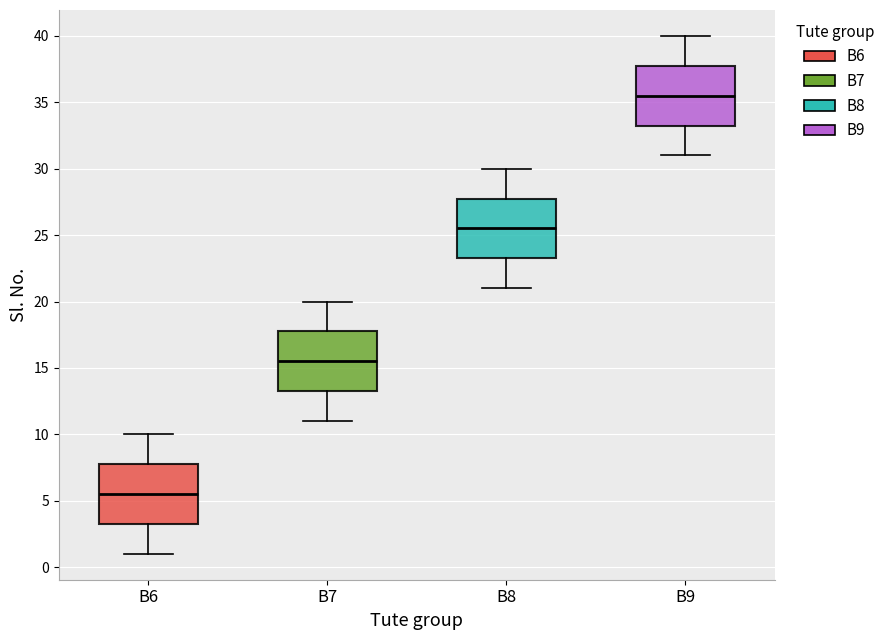

Reading left to right, read every box against the y-axis: the position of its median line, the range the box covers, and the ends of its whiskers. The values are not printed on the chart, so give them approximately, as read against the axis.

B6: median 5.5, box 3.5 to 8.0, whiskers 1.0 to 10.0
B7: median 15.5, box 13.5 to 18.0, whiskers 11.0 to 20.0
B8: median 25.5, box 23.5 to 28.0, whiskers 21.0 to 30.0
B9: median 35.5, box 33.5 to 38.0, whiskers 31.0 to 40.0